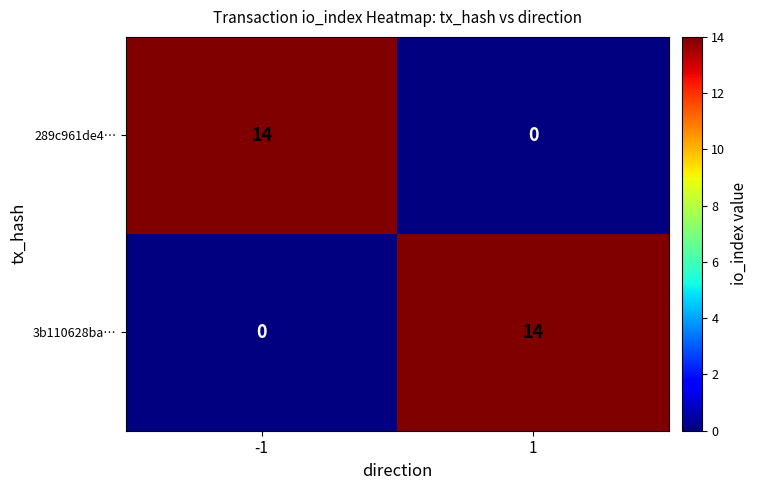

What is the total value across all series at 1?

14